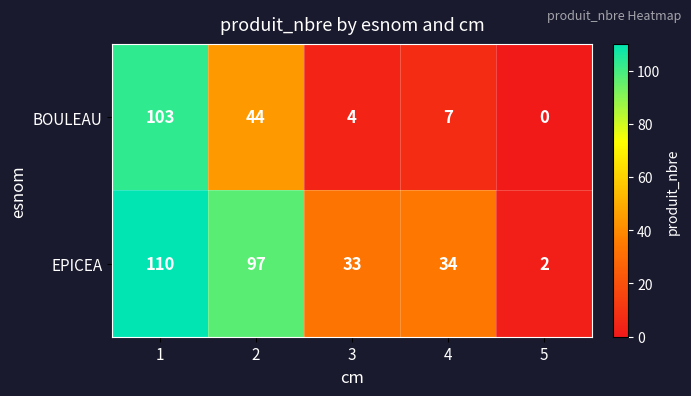

Is it true that BOULEAU equals 141 at 1?

False